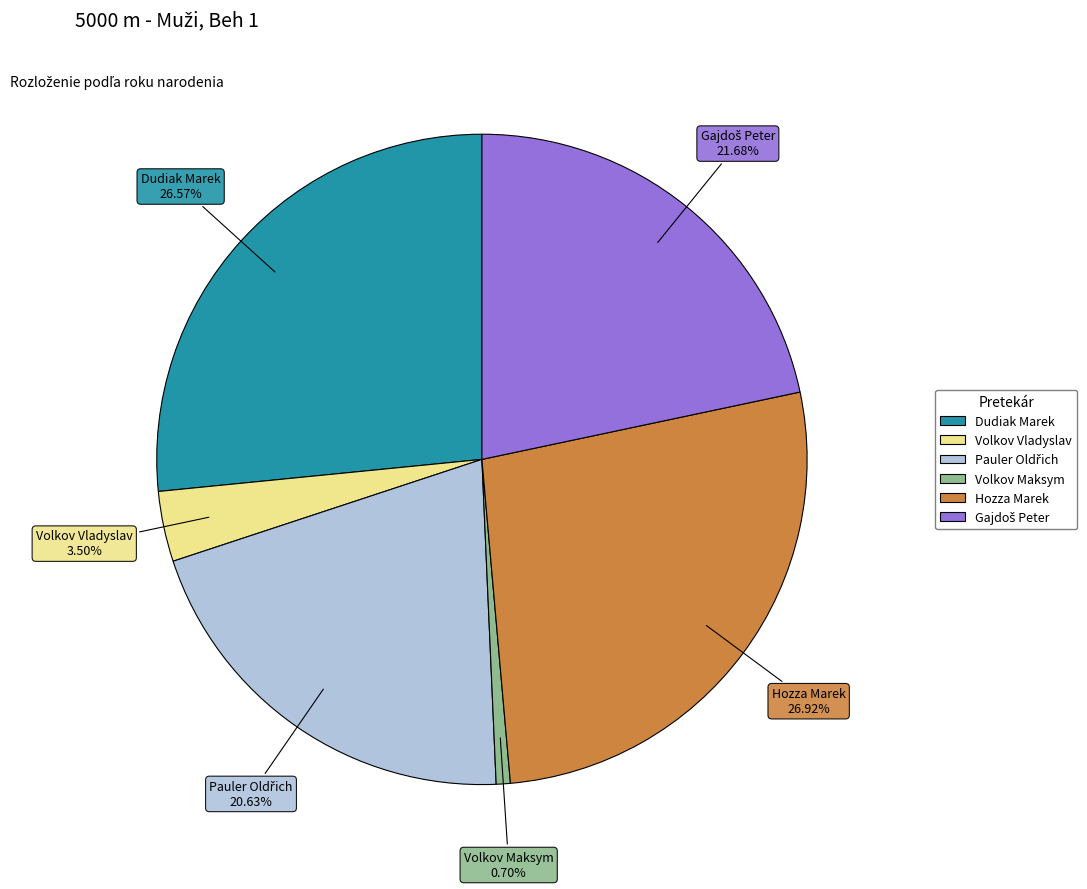

What is the smallest slice in the pie chart?

Volkov Maksym